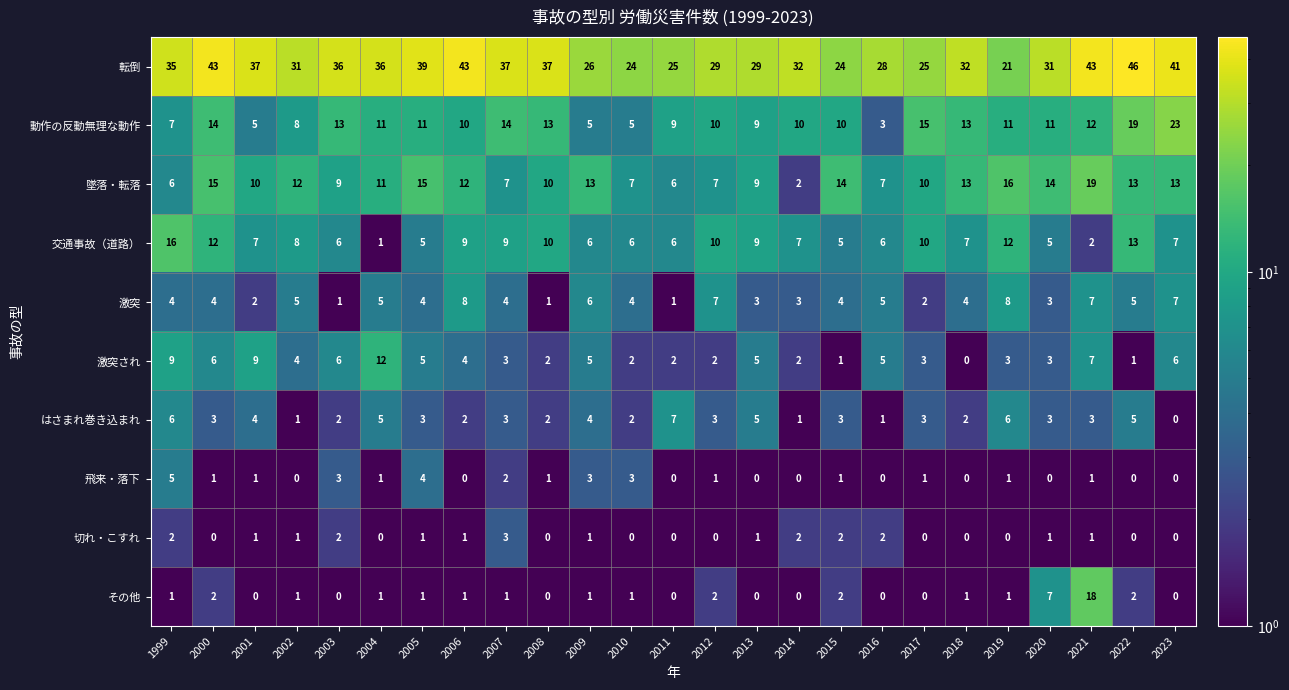

Which series has the largest total across all categories?

転倒